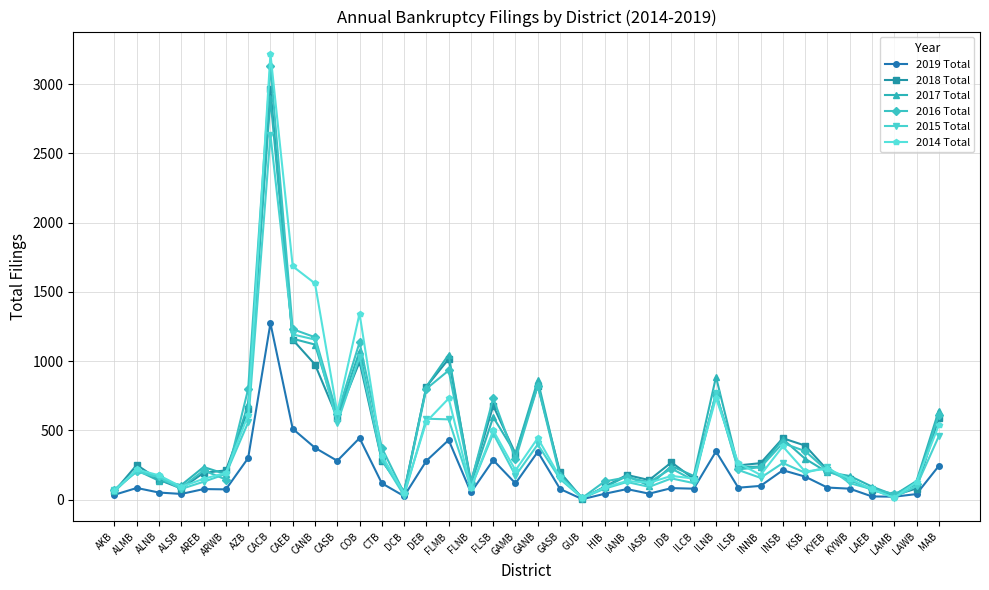

Which series has the largest range (max minus min)?

2014 Total